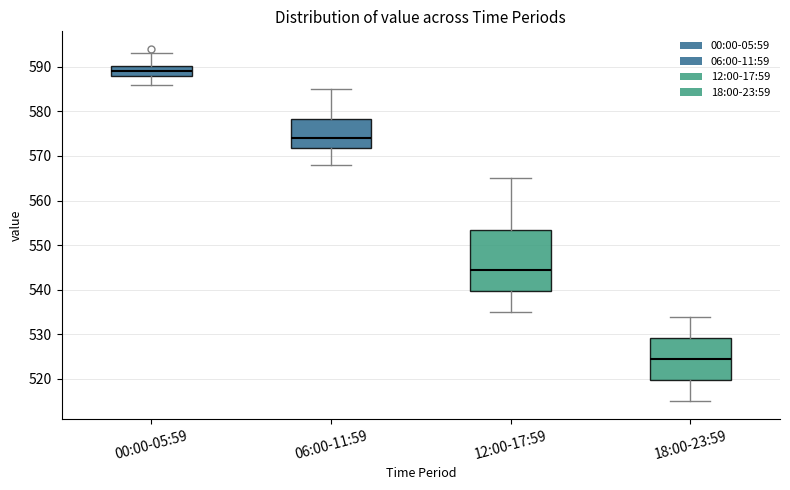

Where does the upper whisker of the box for 18:00-23:59 end on the y-axis? The values are not printed on the chart, so give them approximately, as read against the axis.

534